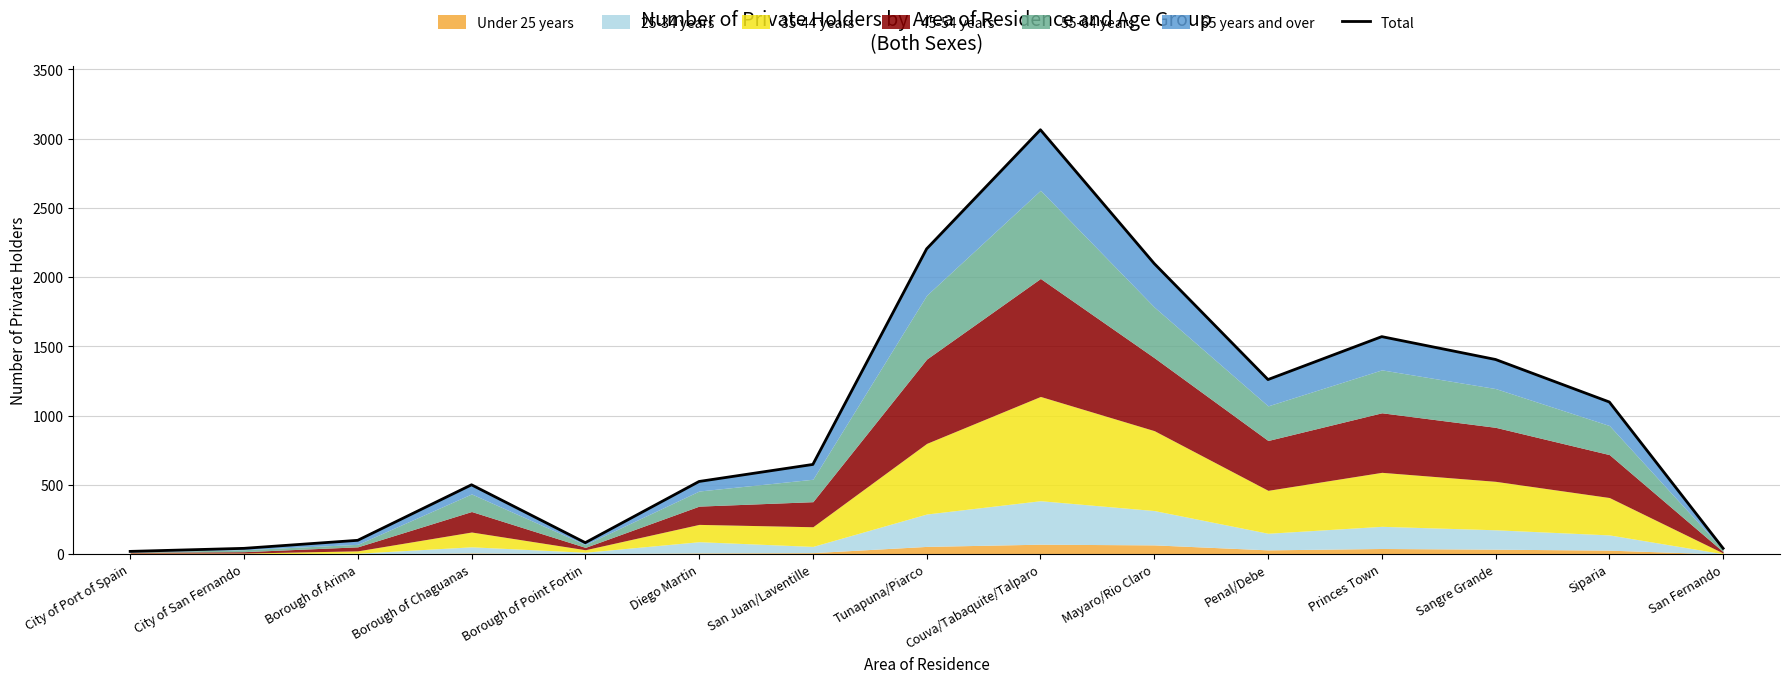

What is the maximum value shown in the chart?

3064